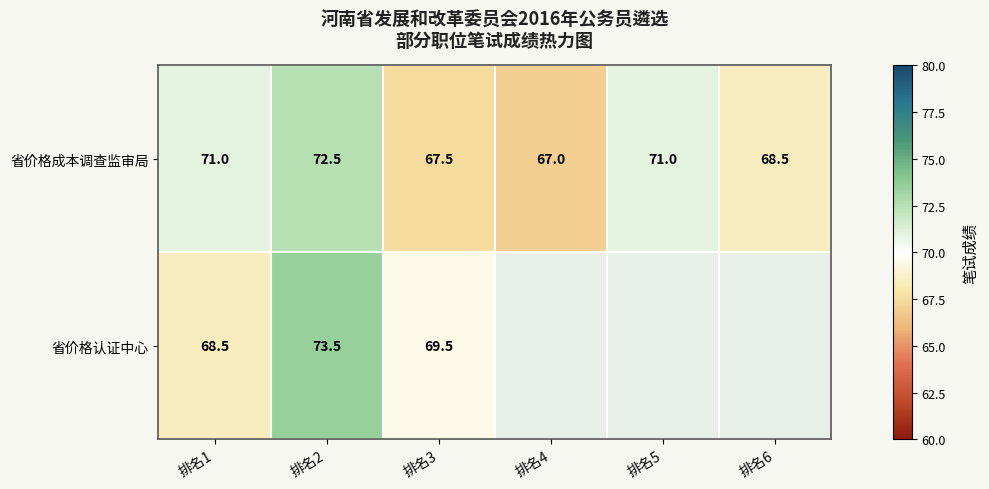

What is the maximum value shown in the chart?

73.5